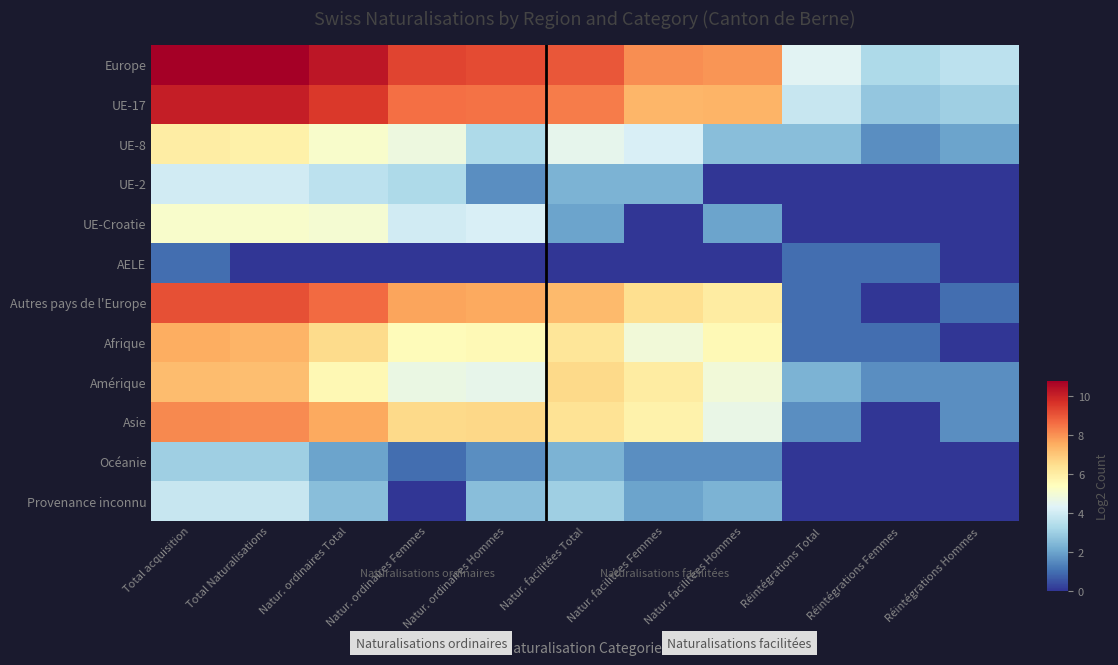

What is the maximum value shown in the chart?

10.8